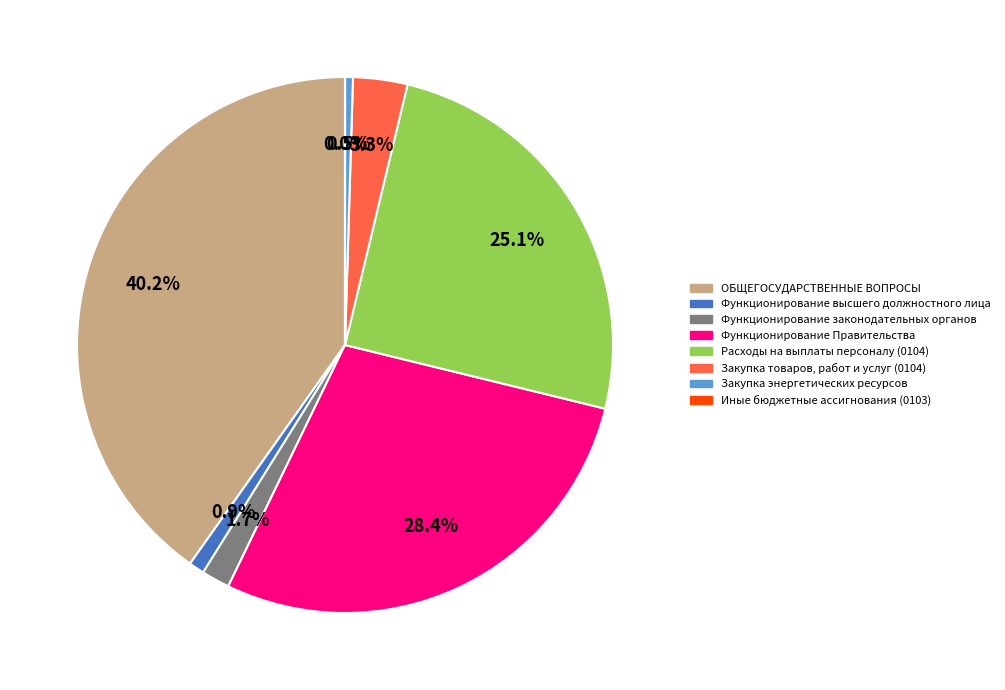

Combined, do Функционирование законодательных органов and Закупка товаров, работ и услуг (0104) account for over 50%?

No